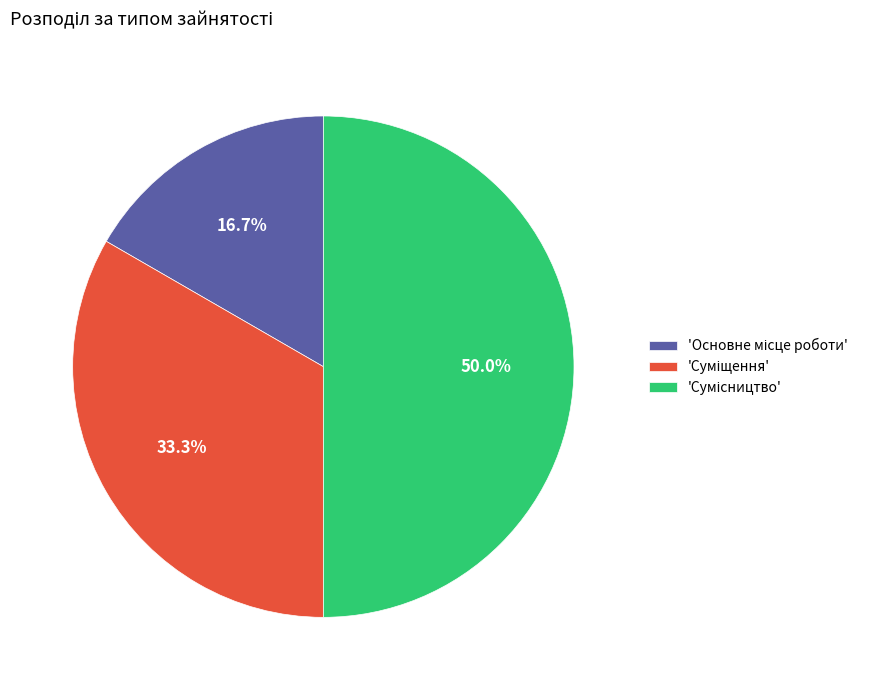

Count the number of slices in the pie.

3